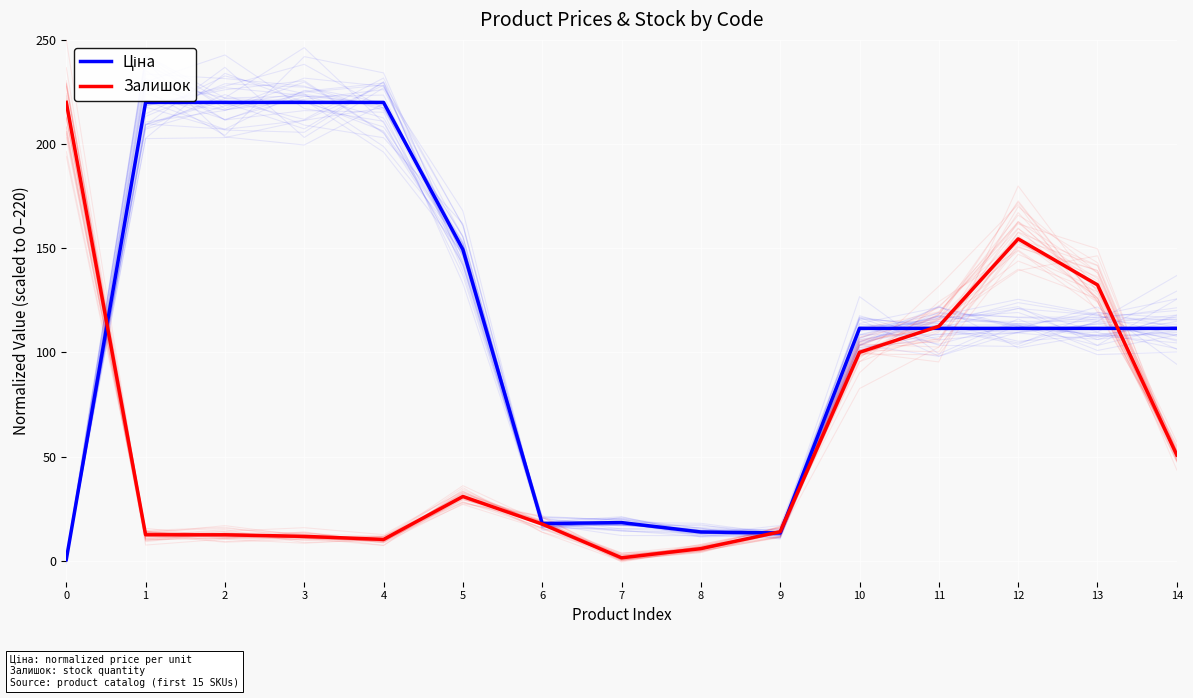

After their last crossing, which series has the higher values: Ціна or Залишок?

Ціна